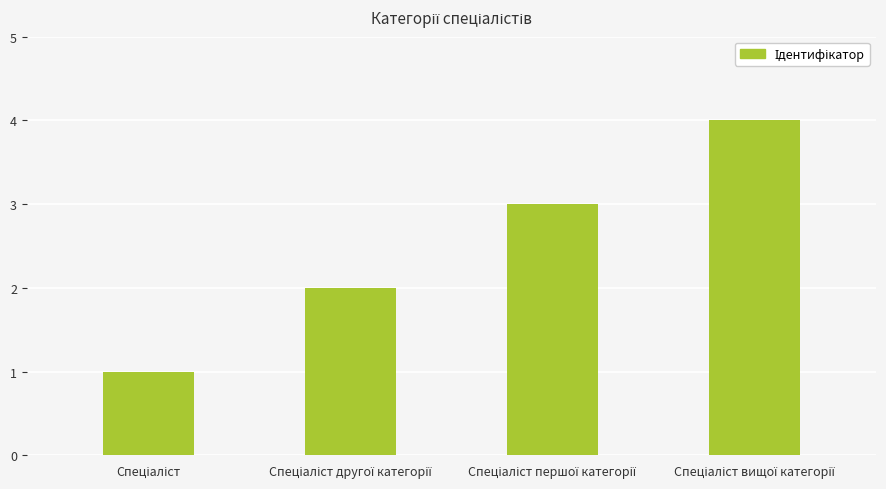

What is the greatest value displayed?

4